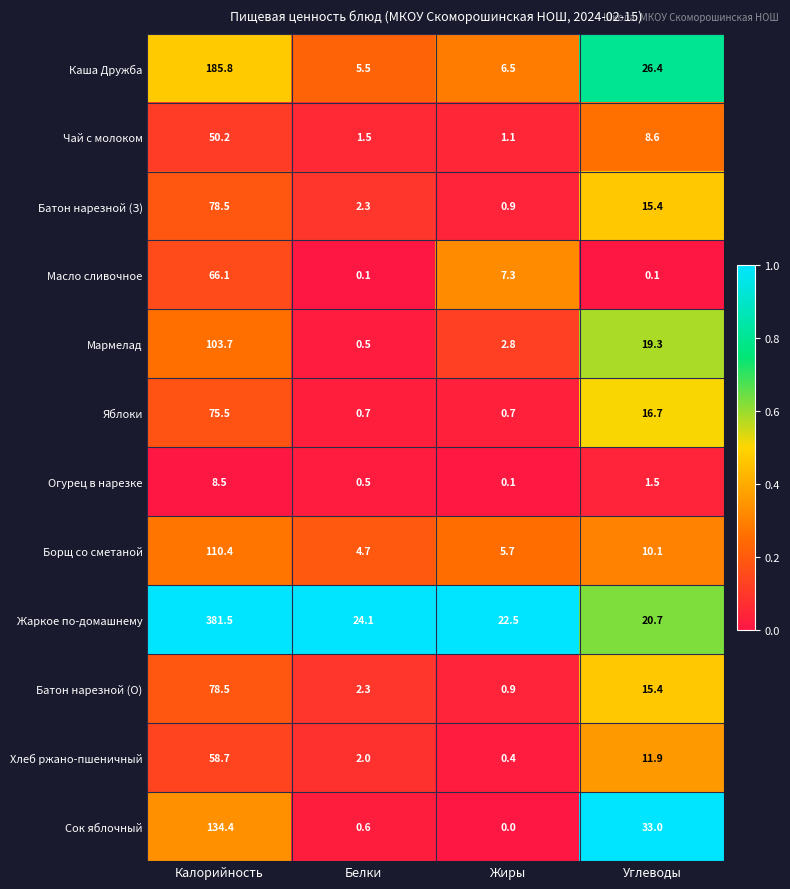

Count the number of categories in the chart.

4